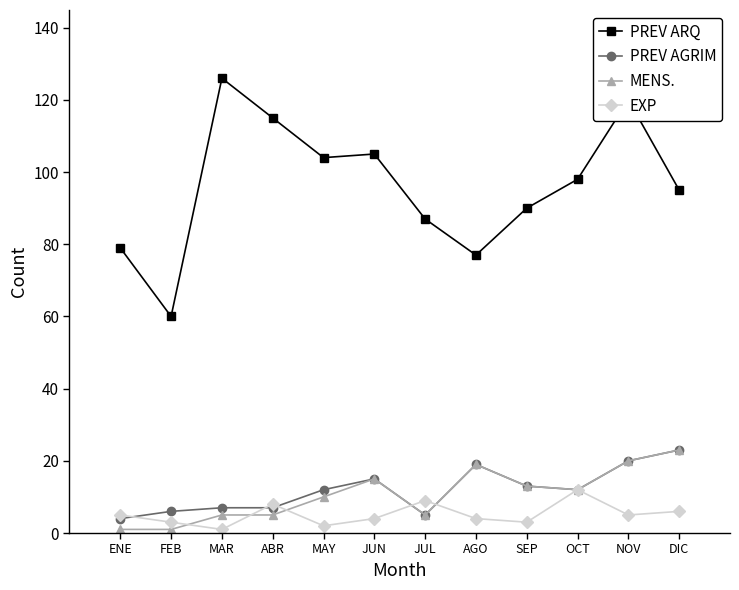

What are all the series names shown in the legend?

PREV ARQ, PREV AGRIM, MENS., EXP